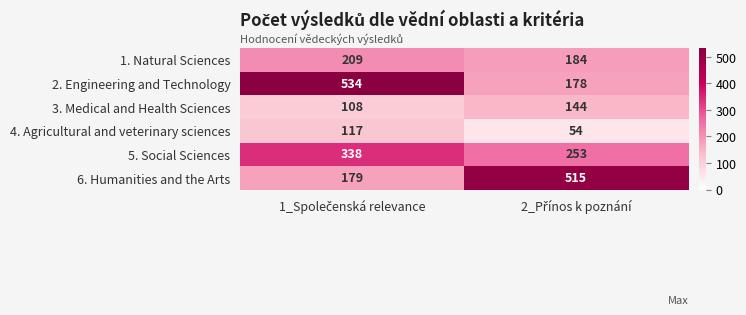

List the series in order of their peak value, lowest first.

4. Agricultural and veterinary sciences, 3. Medical and Health Sciences, 1. Natural Sciences, 5. Social Sciences, 6. Humanities and the Arts, 2. Engineering and Technology